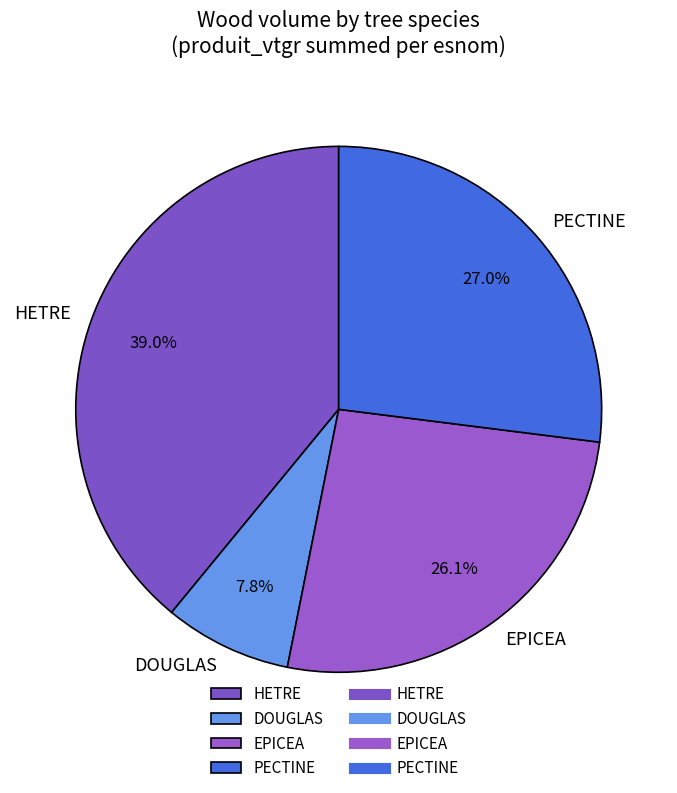

Is there any slice that represents more than half of the pie?

No